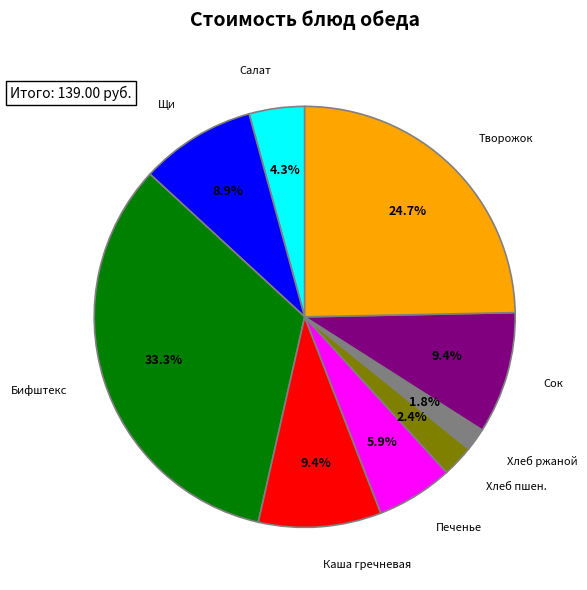

Does any single category account for the majority?

No